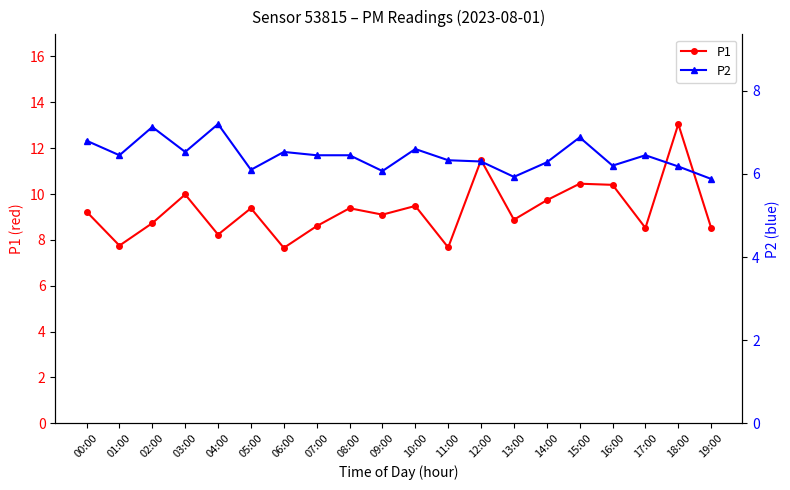

At how many categories does at least one series exceed 8?

17